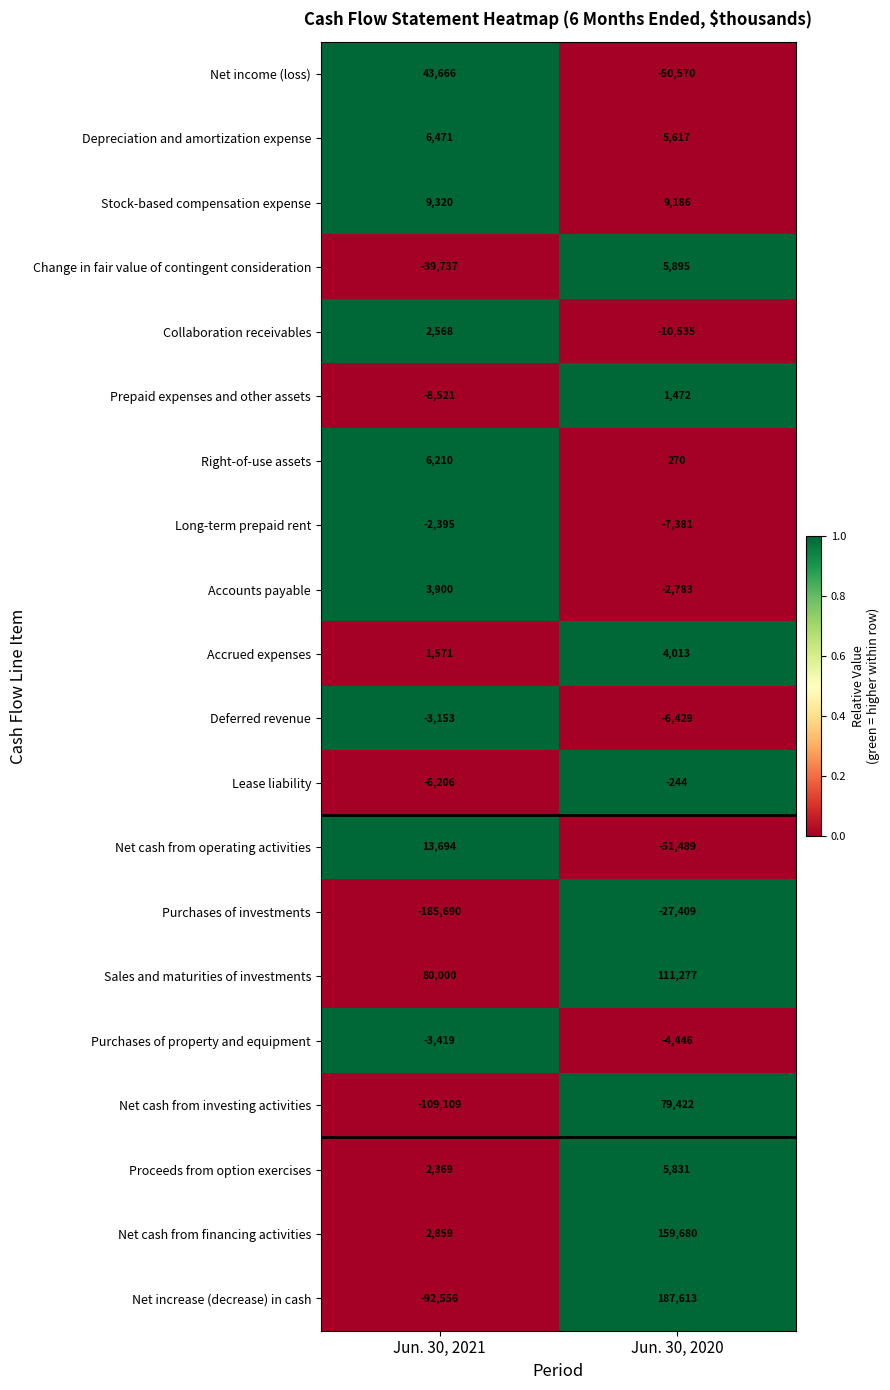

At which label does Sales and maturities of investments reach its peak?

Jun. 30, 2020